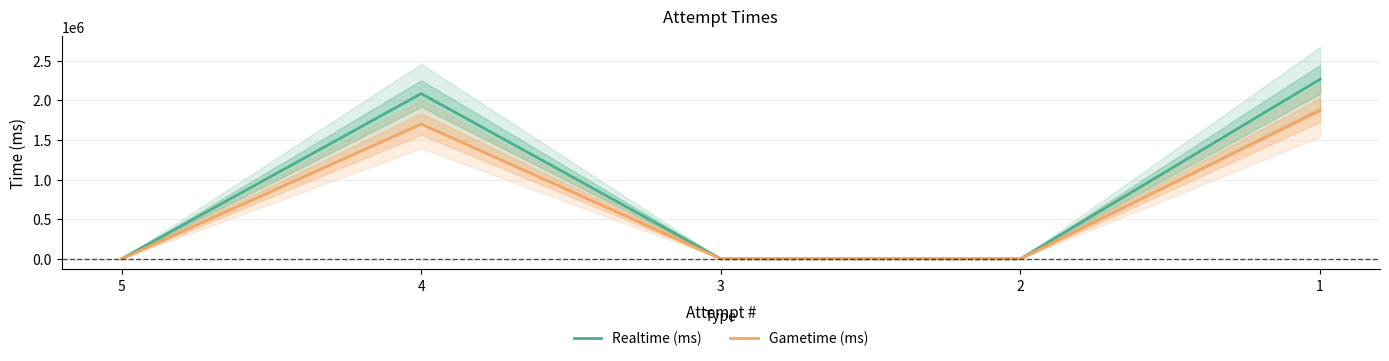

True or false: Realtime (ms) and Gametime (ms) cross at least once.

False